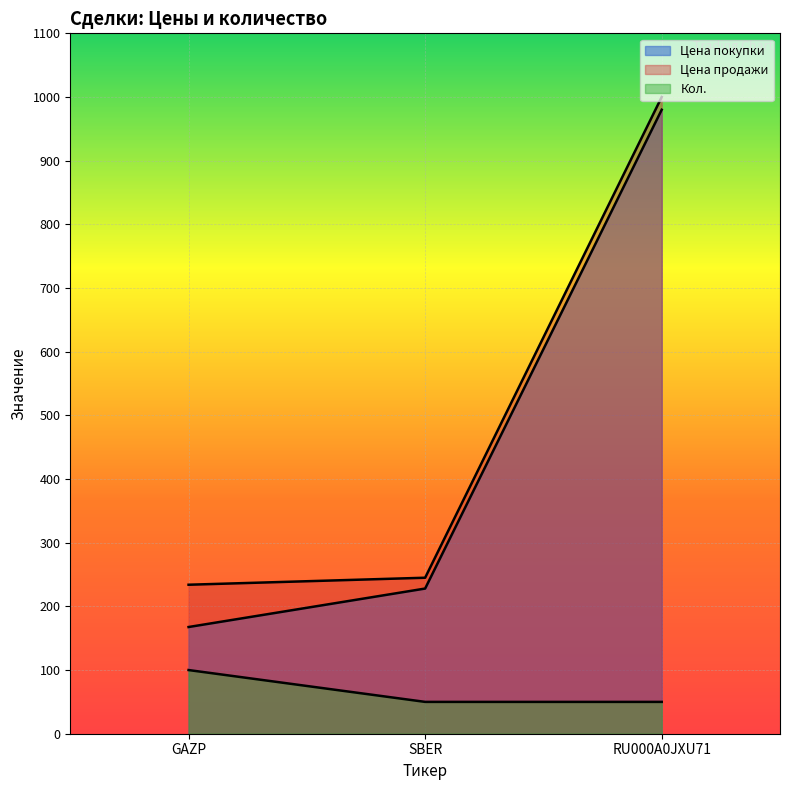

What position from the right is GAZP?

3